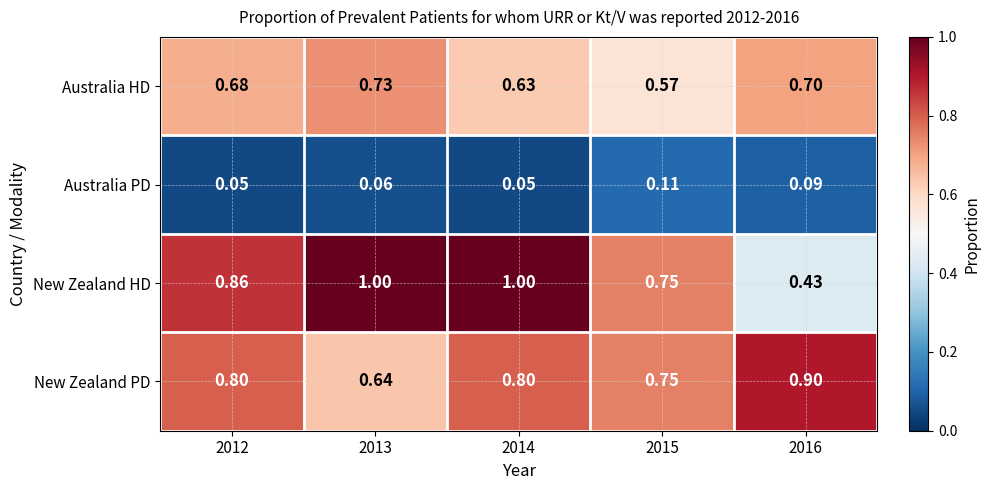

Which series changed the most between 2014 and 2016?

New Zealand HD